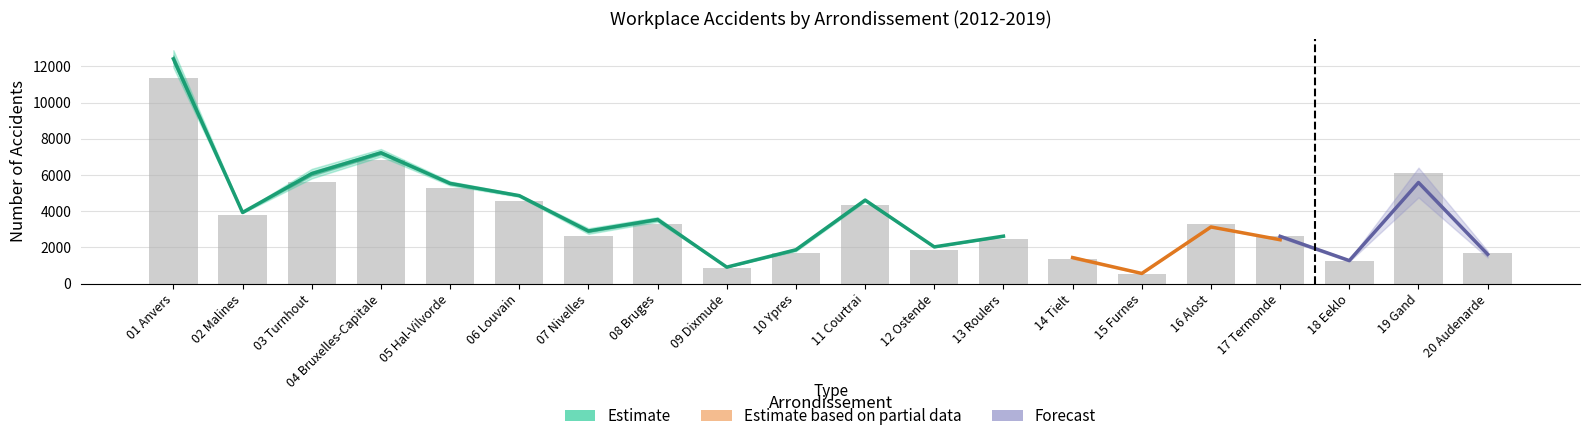

Where is 2019 nearest to the value 5882?

03 Turnhout